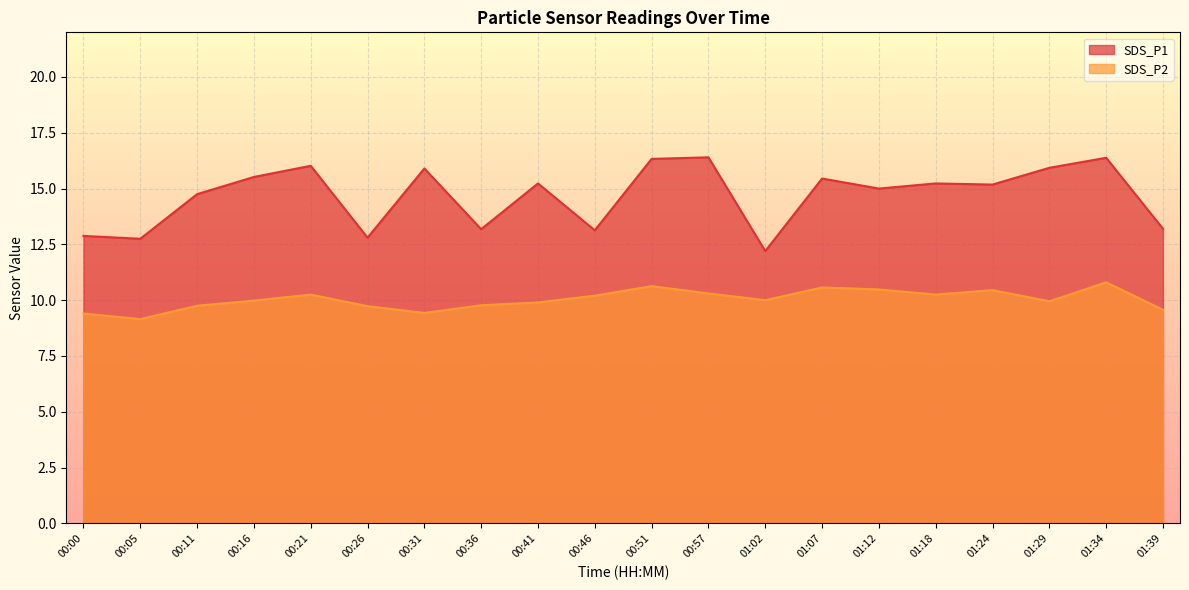

True or false: SDS_P2 has more than 1 interior local peaks.

True